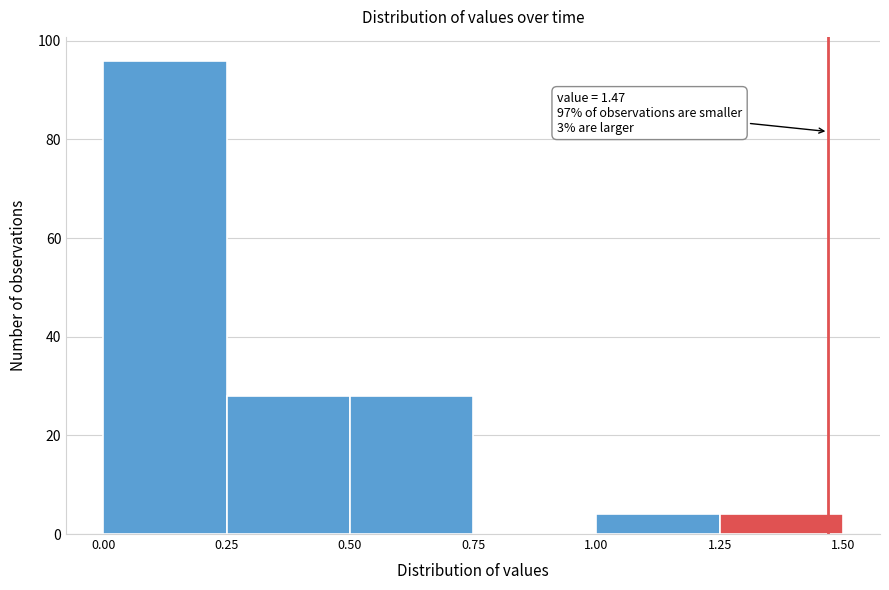

Which range on the x-axis has the tallest bar?

0.00 to 0.25